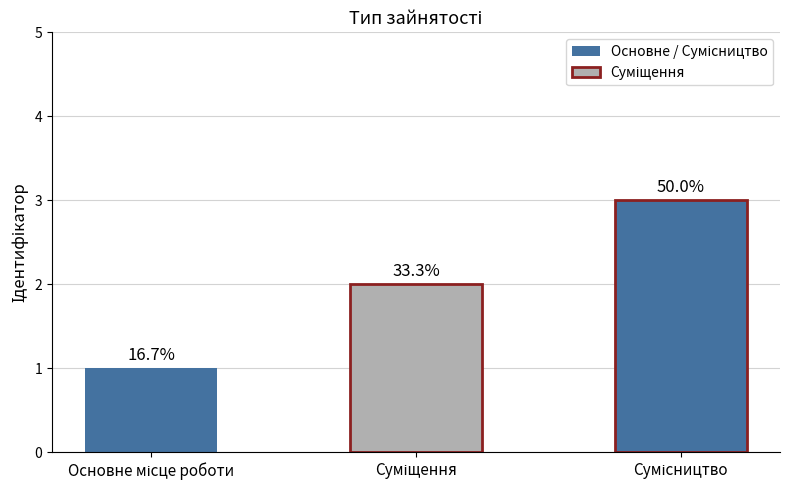

Where is the data nearest to the value 2?

Суміщення